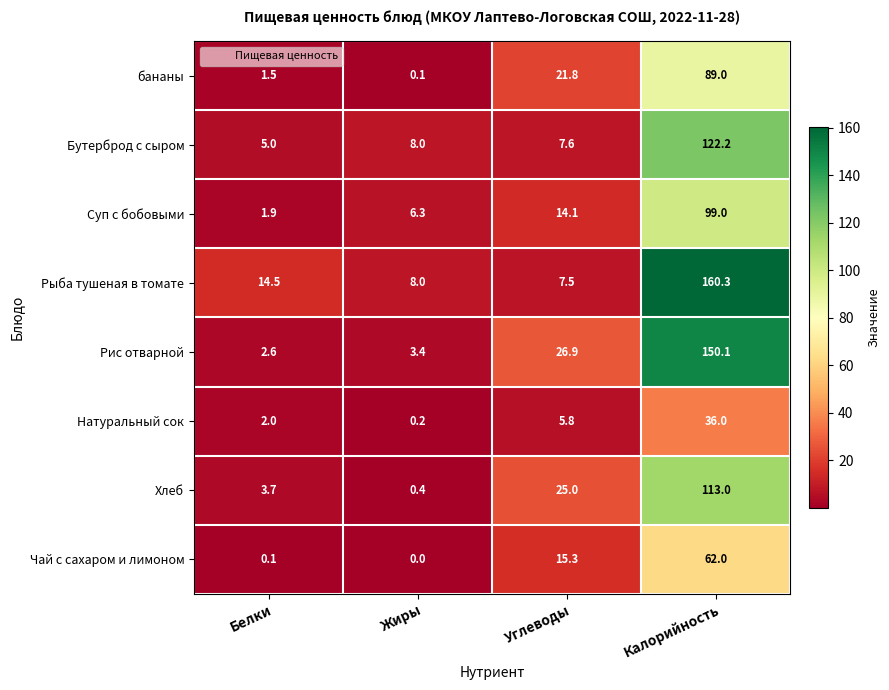

Which series has the largest range (max minus min)?

Рыба тушеная в томате